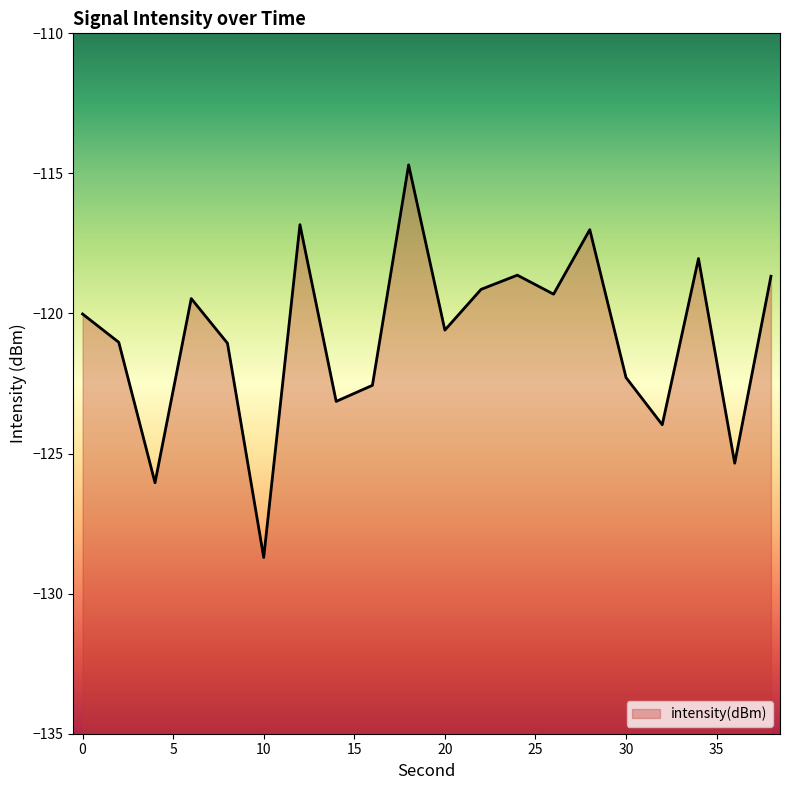

What is the minimum value shown in the chart?

-128.7